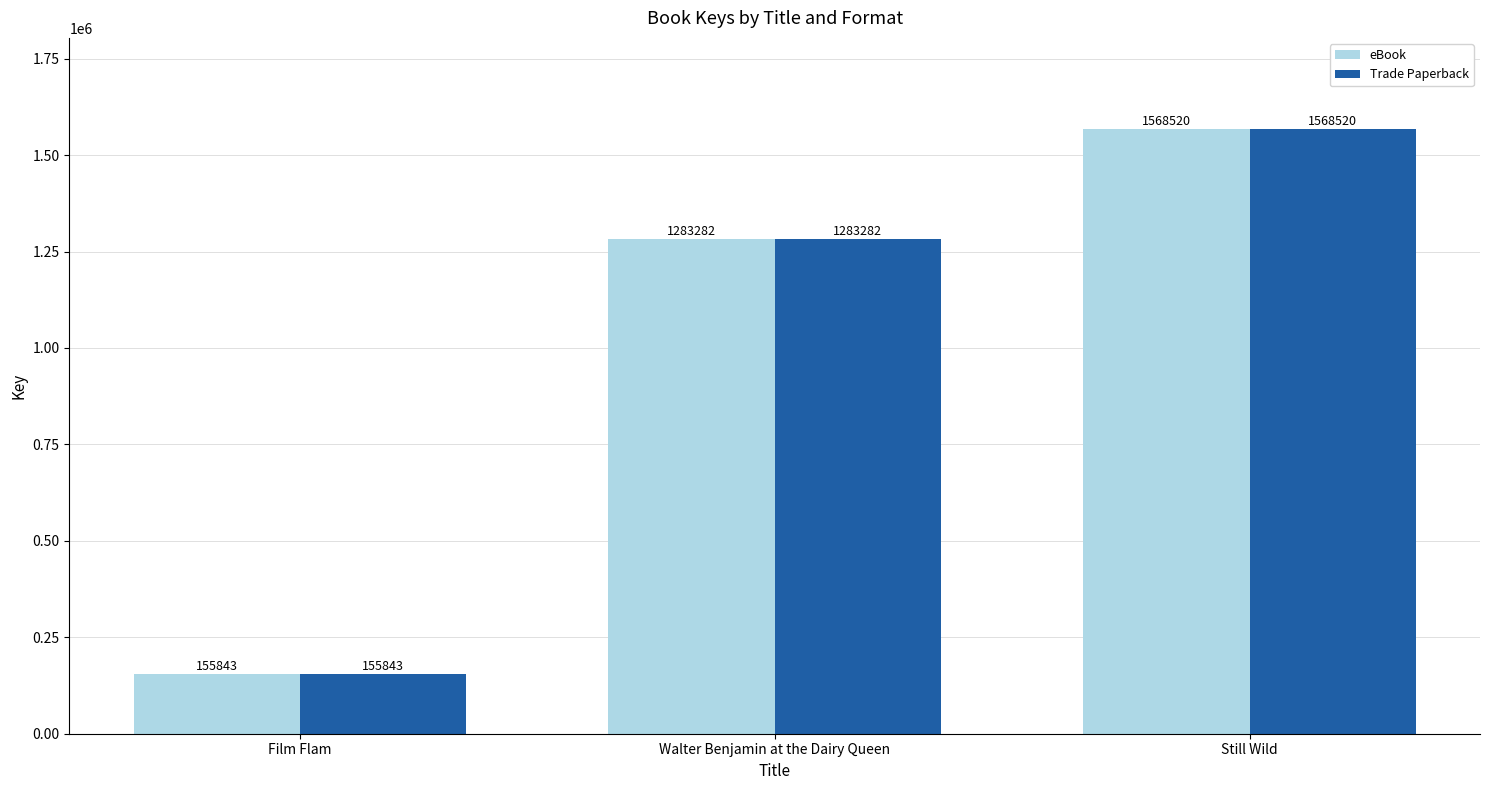

The value of Trade Paperback at Walter Benjamin at the Dairy Queen is 815033. True or false?

False